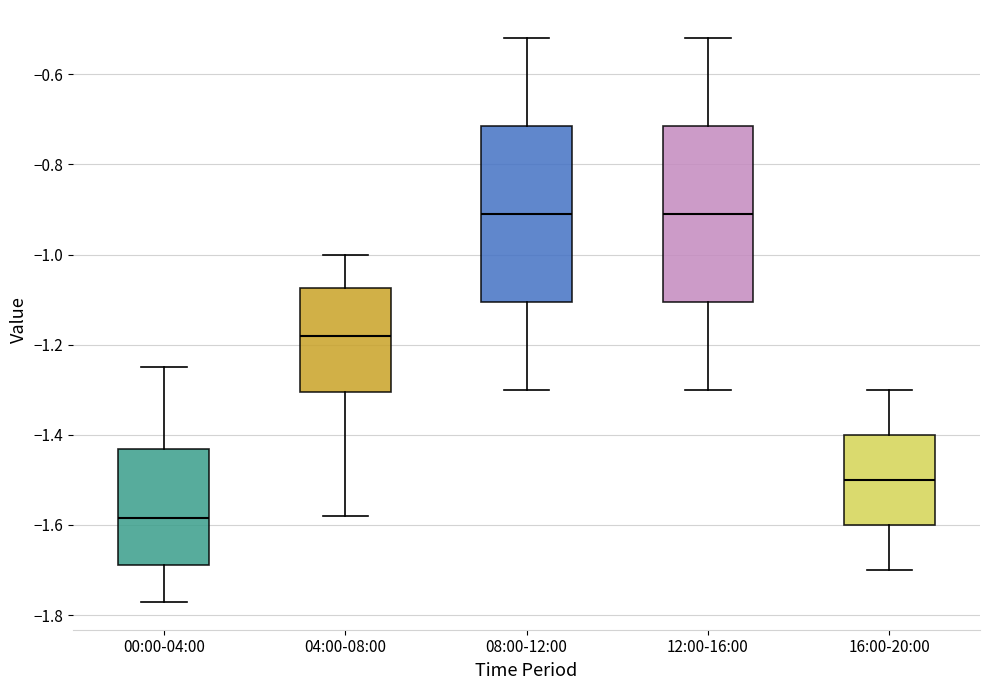

Reading left to right, transcribe this box plot: for each box, give where its median line is, the range the box spans, and where its two whiskers end, as read against the y-axis. The values are not printed on the chart, so give them approximately, as read against the axis.

00:00-04:00: median -1.58, box -1.68 to -1.44, whiskers -1.76 to -1.24
04:00-08:00: median -1.18, box -1.30 to -1.08, whiskers -1.58 to -1.00
08:00-12:00: median -0.90, box -1.10 to -0.72, whiskers -1.30 to -0.52
12:00-16:00: median -0.90, box -1.10 to -0.72, whiskers -1.30 to -0.52
16:00-20:00: median -1.50, box -1.60 to -1.40, whiskers -1.70 to -1.30